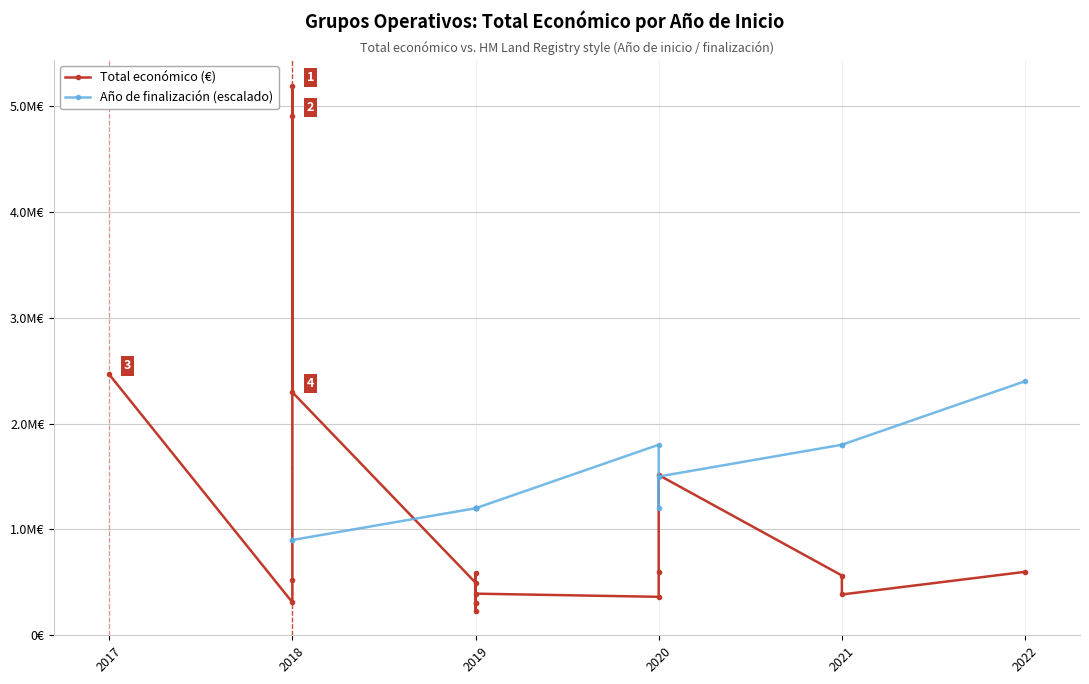

What is the difference between the maximum and second lowest values in the Total económico series?

4885751